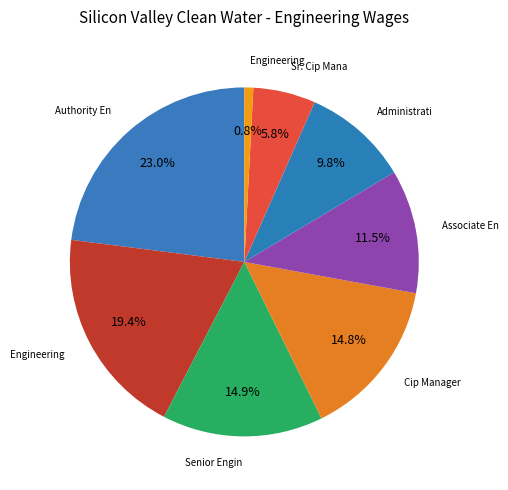

Rank the categories by value from highest to lowest.

Authority Engineer, Engineering Director, Senior Engineer, Cip Manager, Associate Engineer, Administrative Assistant, Sr. Cip Manager, Engineering Intern